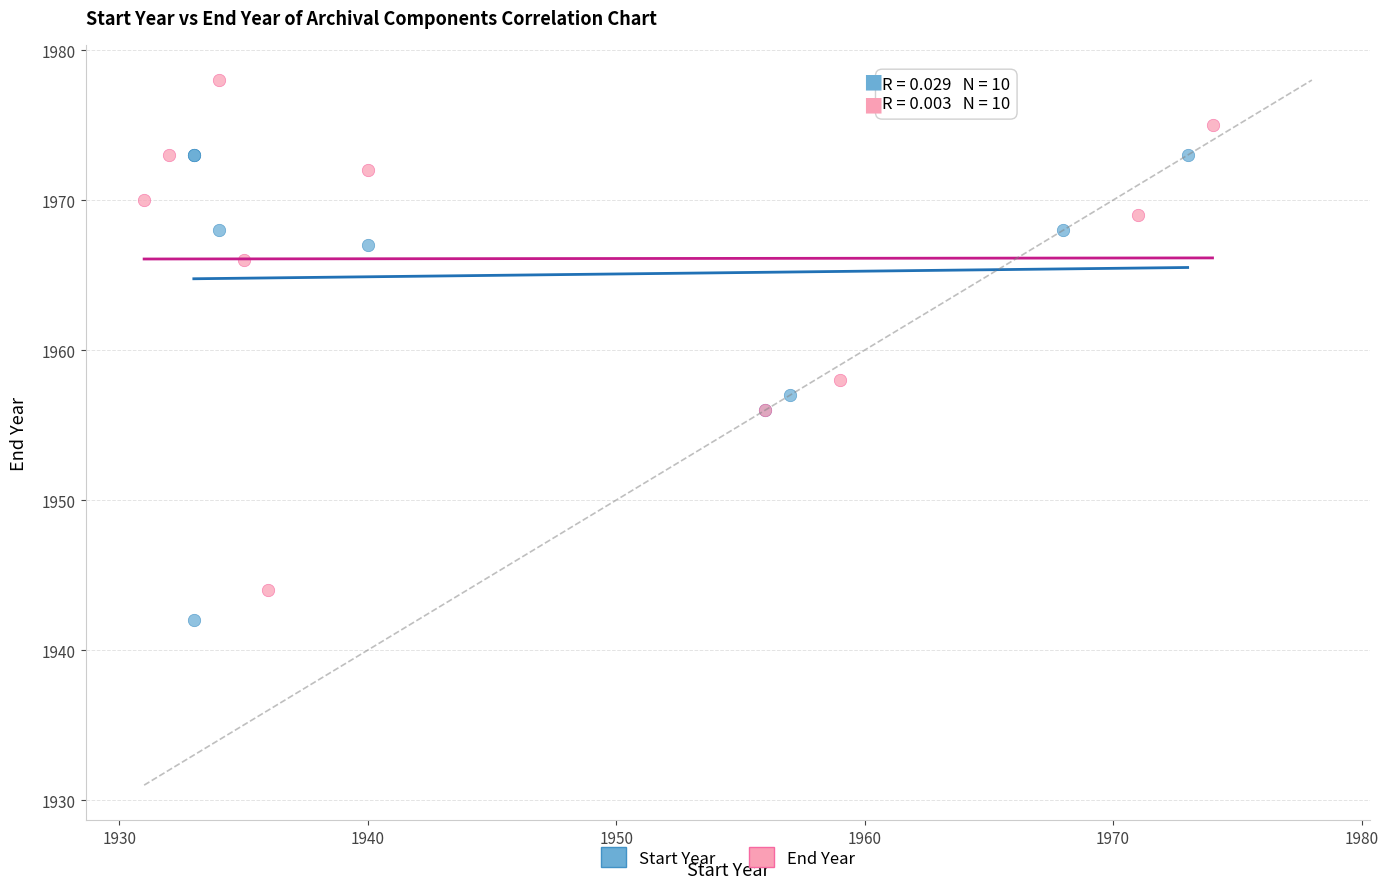

Which series contains the highest Y value?

End Year